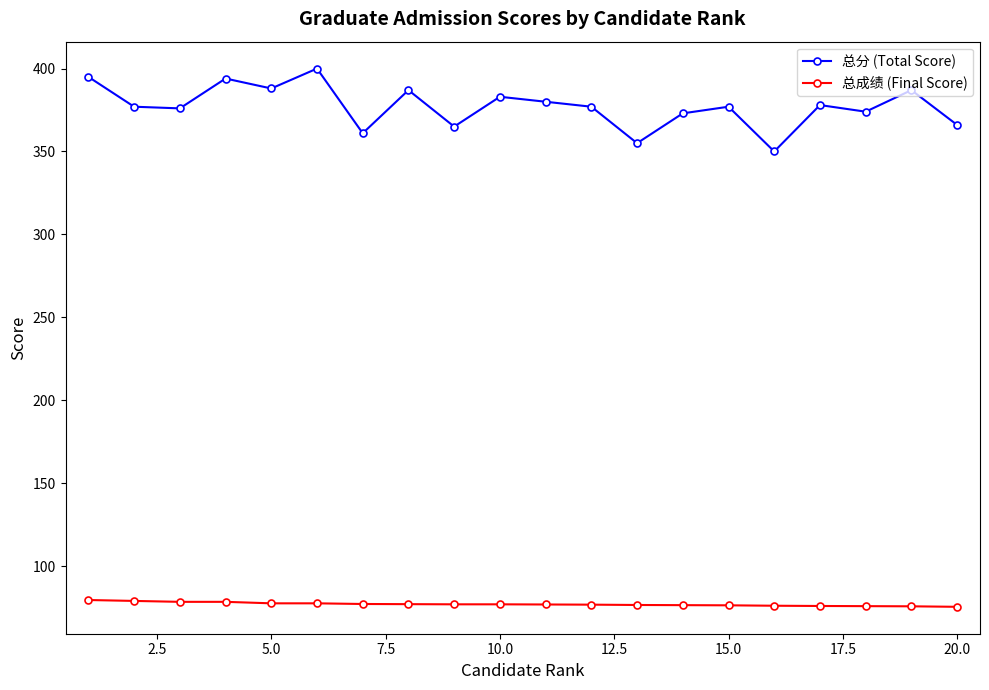

What is the difference between the maximum and second lowest values in the 总分 (Total Score) series?

45.0